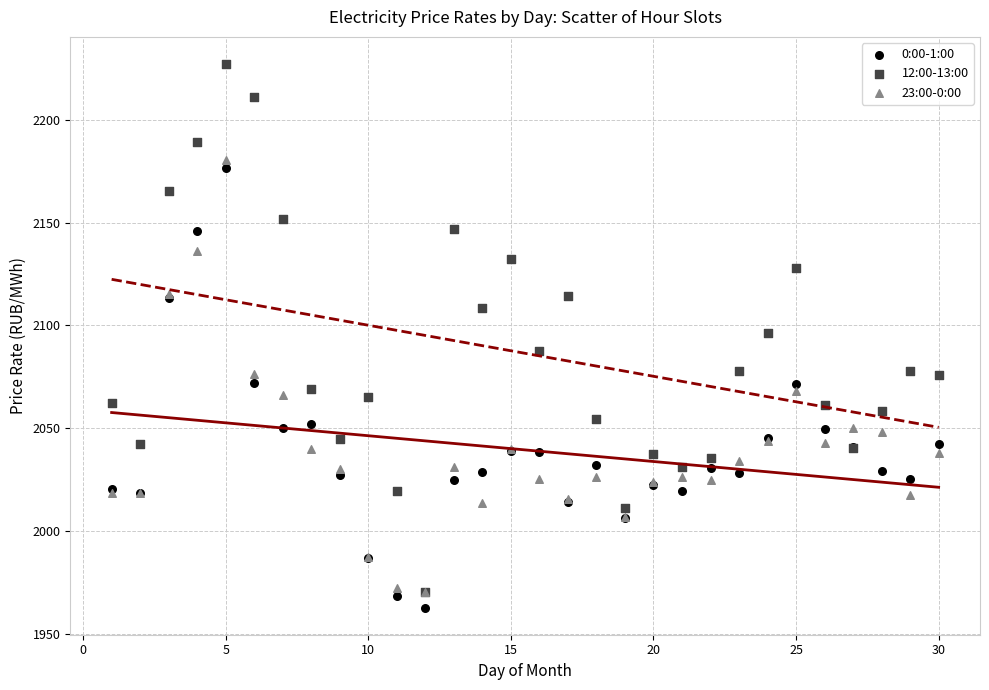

What are all the series names shown in the legend?

0:00-1:00, 12:00-13:00, 23:00-0:00